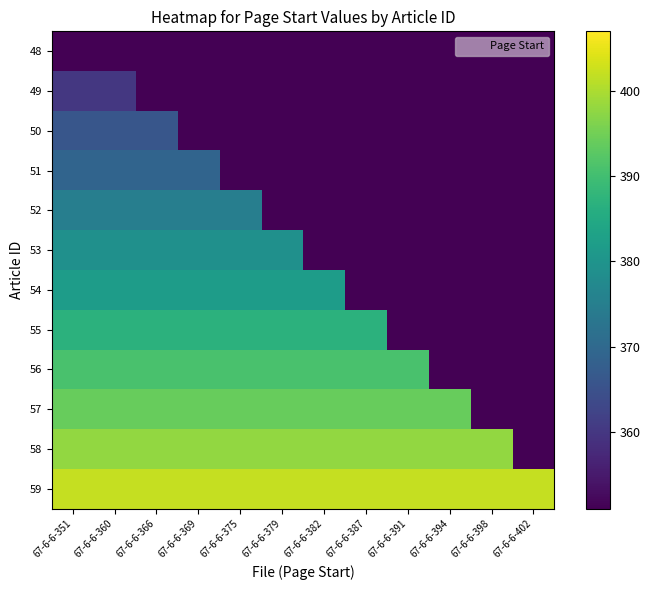

Which label corresponds to the smallest value in the chart?

67-6-6-351